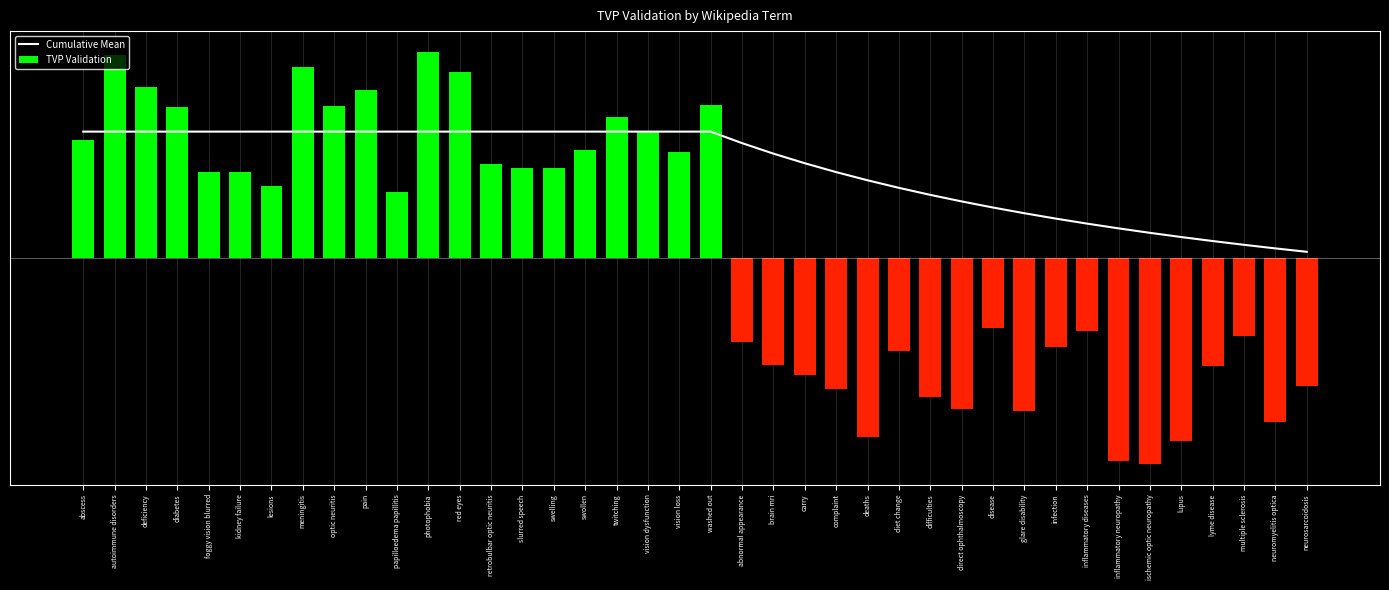

What is the label of the 3rd bar from the left?

deficiency